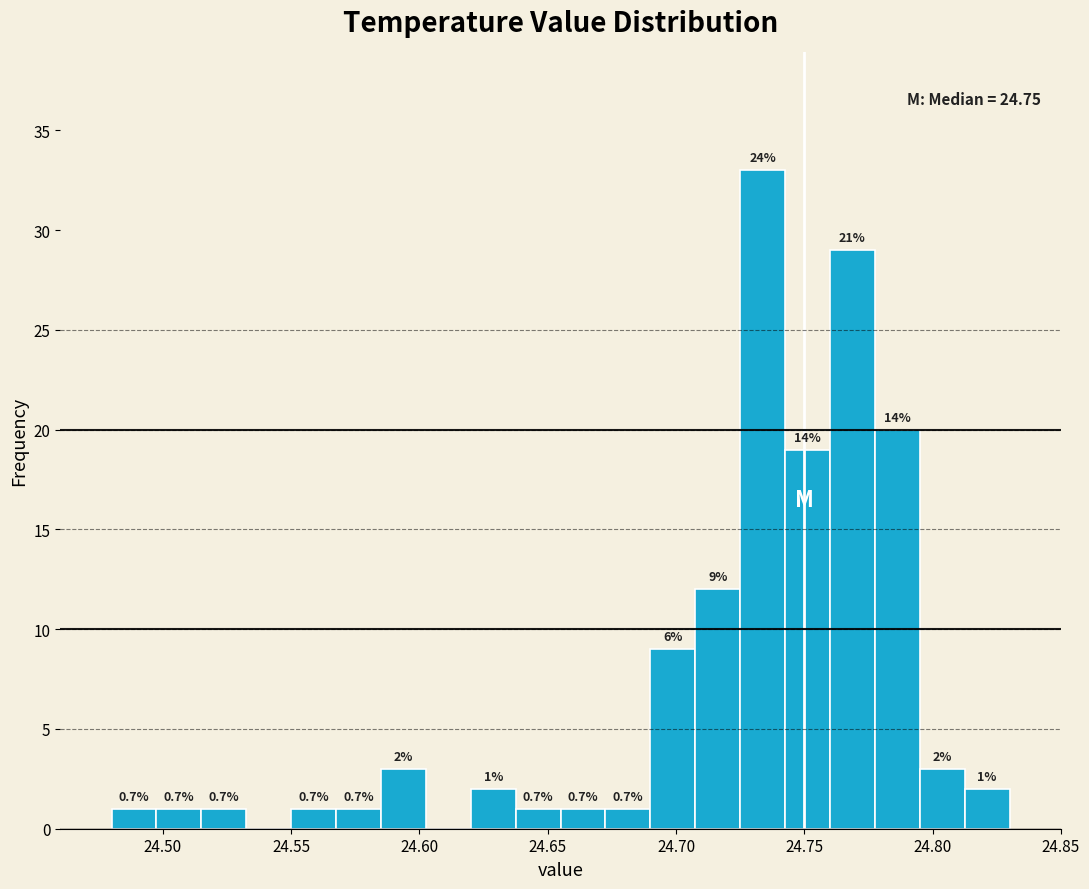

Around what value on the x-axis is the tallest bar? Give the approximate position of its centre, as read against the axis.

24.735